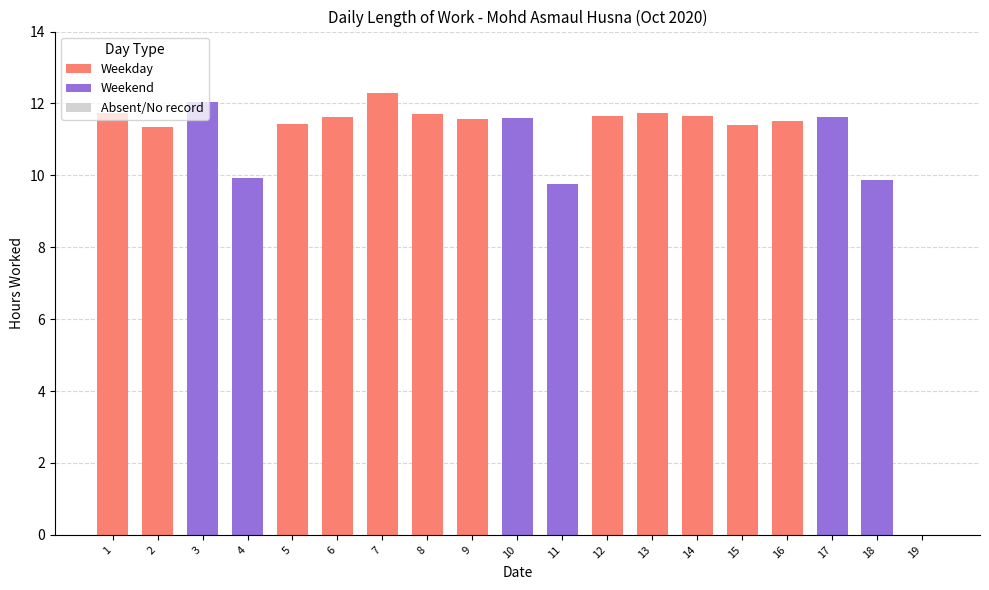

What is the change in value from 14 to 15?

-0.2